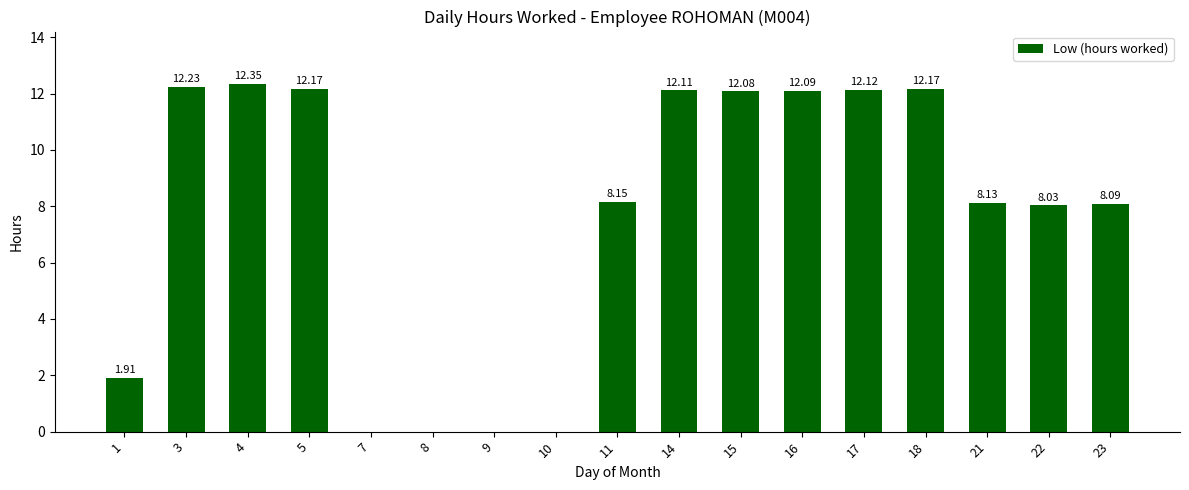

What is the sum of all values?

131.6